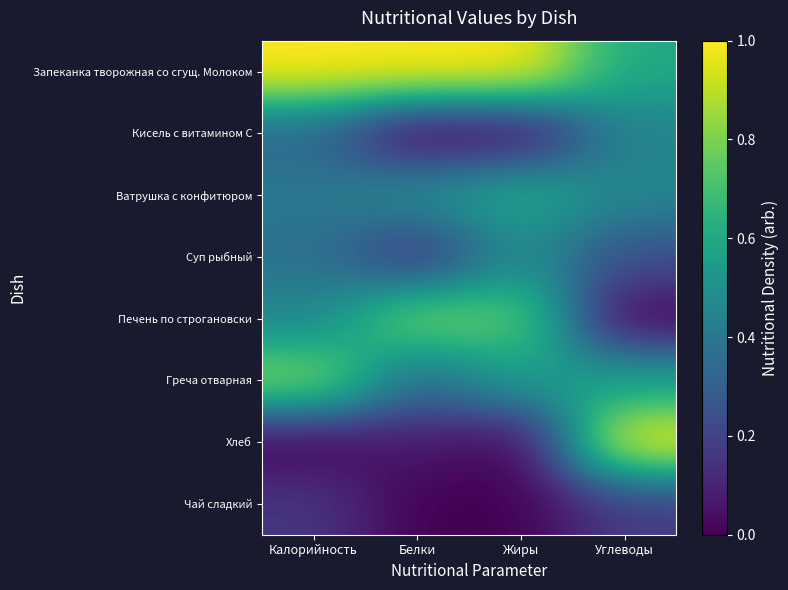

At Калорийность, list the series in order from smallest to largest.

Хлеб, Чай сладкий, Кисель с витамином С, Суп рыбный, Ватрушка с конфитюром, Печень по строгановски, Греча отварная, Запеканка творожная со сгущ. Молоком